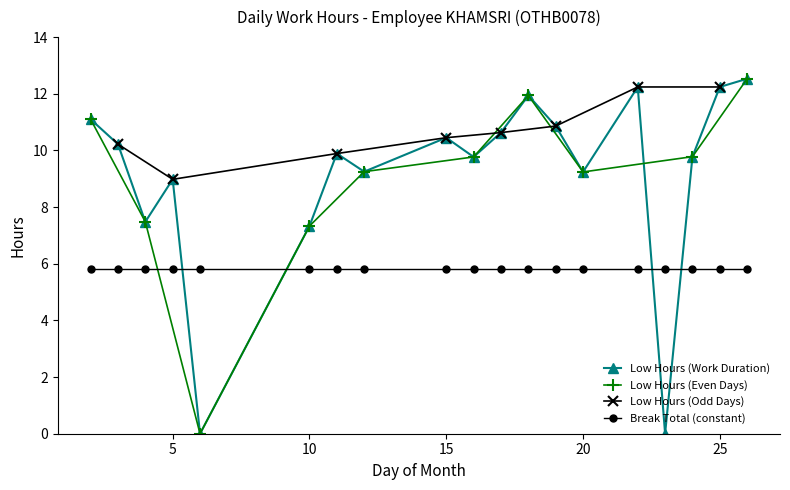

Reading left to right, what are all the values shown in this chart?

11.1	10.2	7.5	9.0	0.0	7.3	9.9	9.2	10.4	9.8	10.6	11.9	10.9	9.2	12.2	0.0	9.8	12.2	12.5